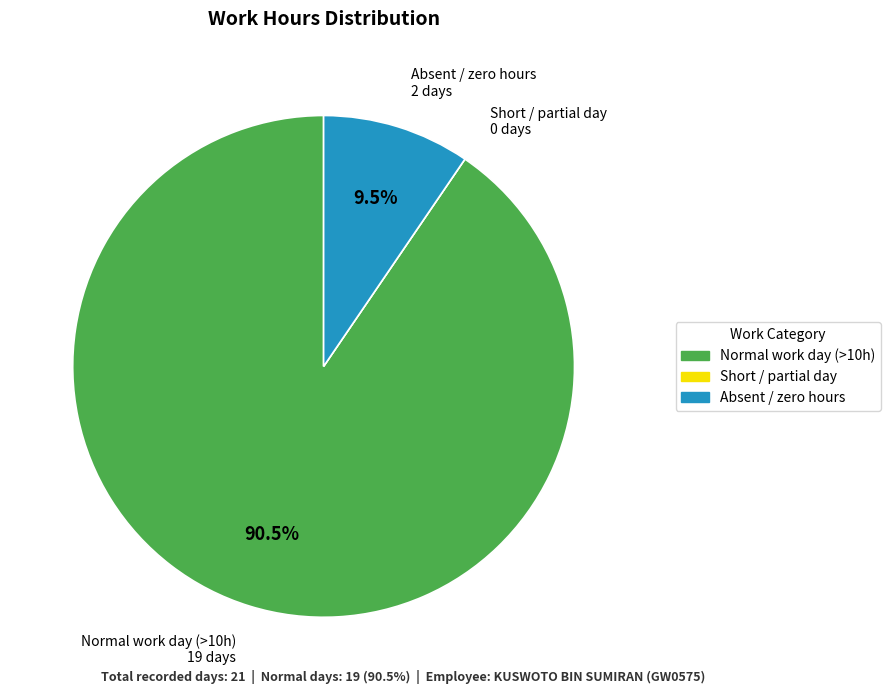

Does any single category account for the majority?

Yes